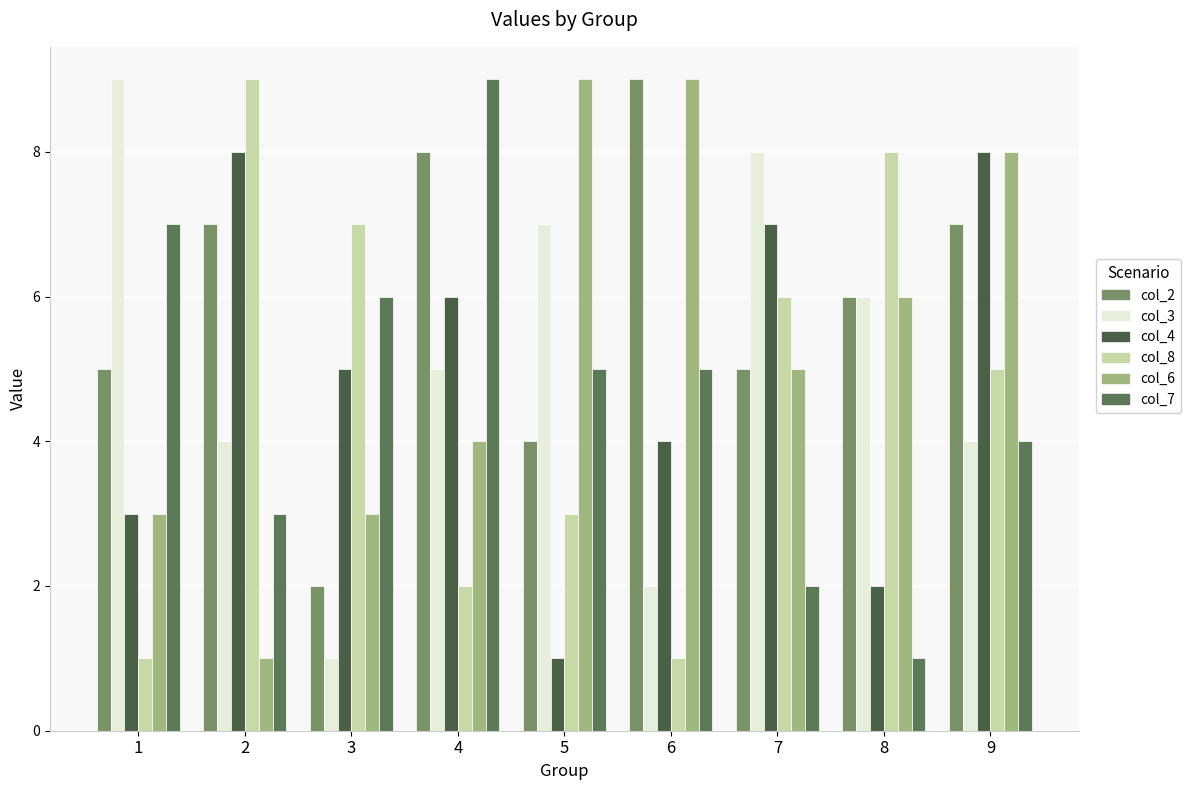

Are the bars horizontal?

No